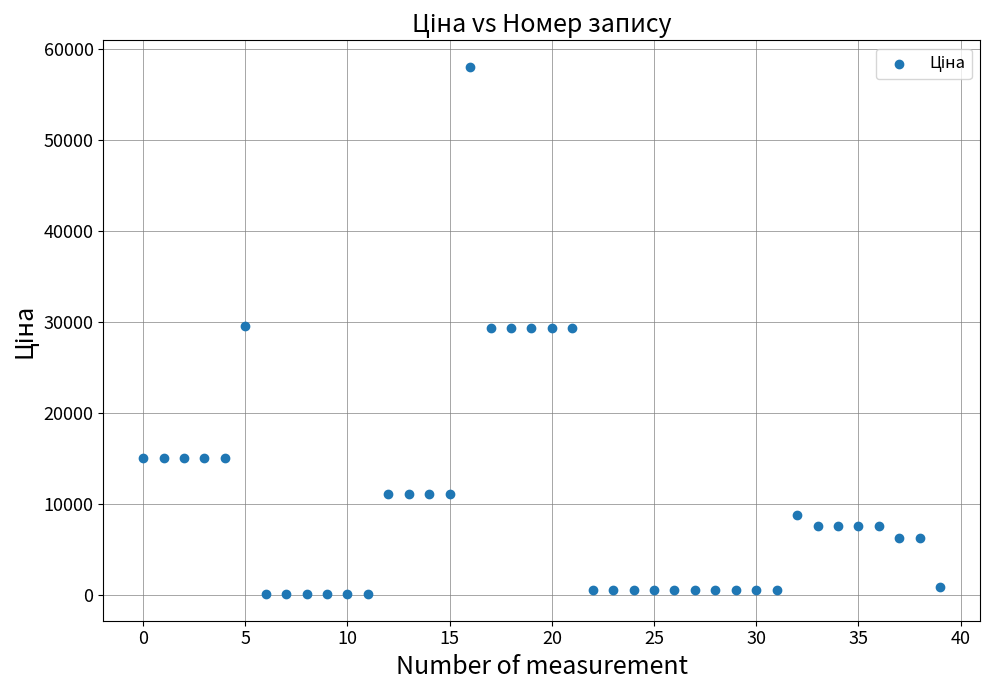

What is the range of Y values (max minus min)?

57980.4